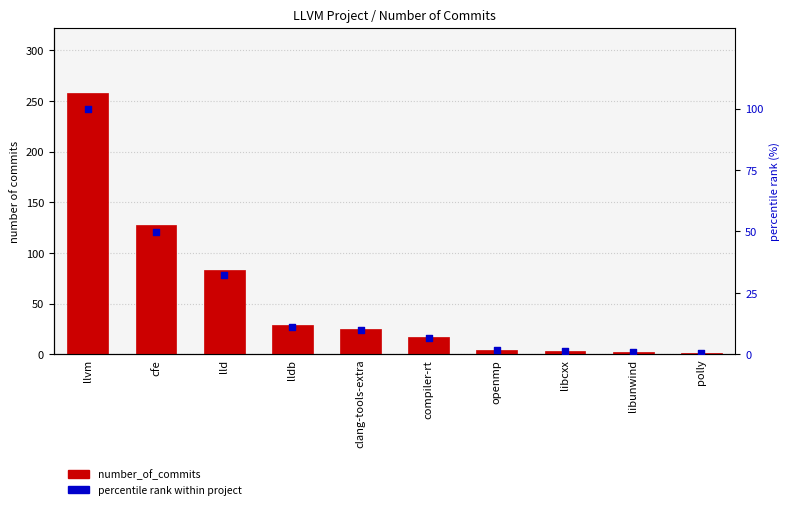

At which category is the sum across all series the highest?

llvm